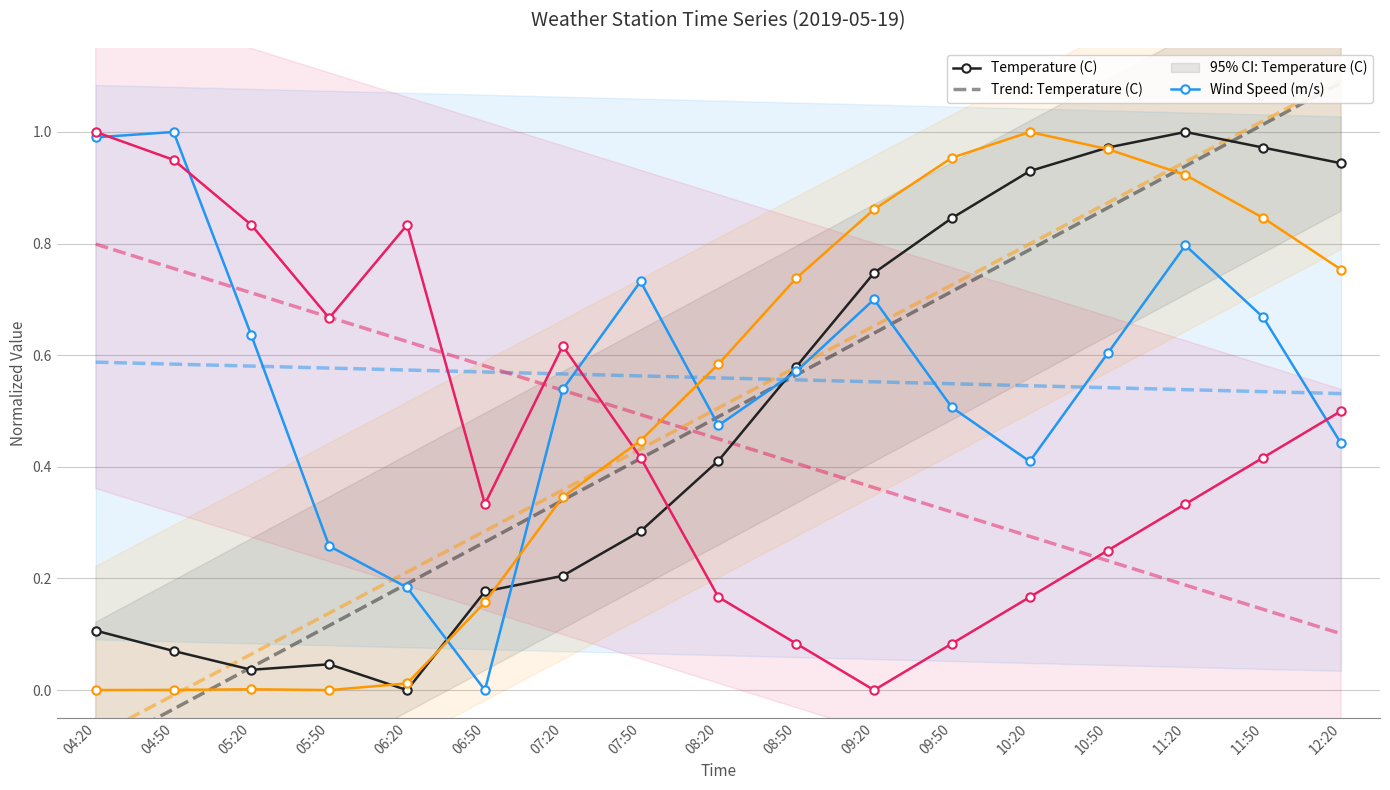

The Temperature (C) series shows 1.4 at 12:20. True or false?

False